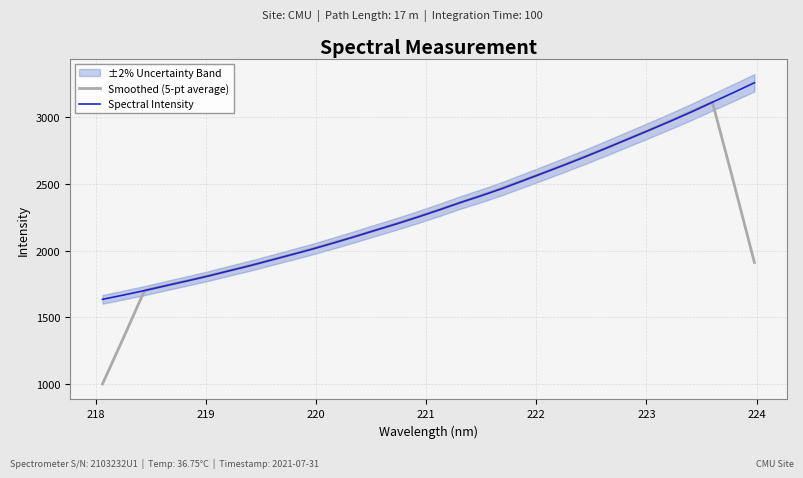

How many data points in Smoothed (5-pt average) are less than 2254?

16